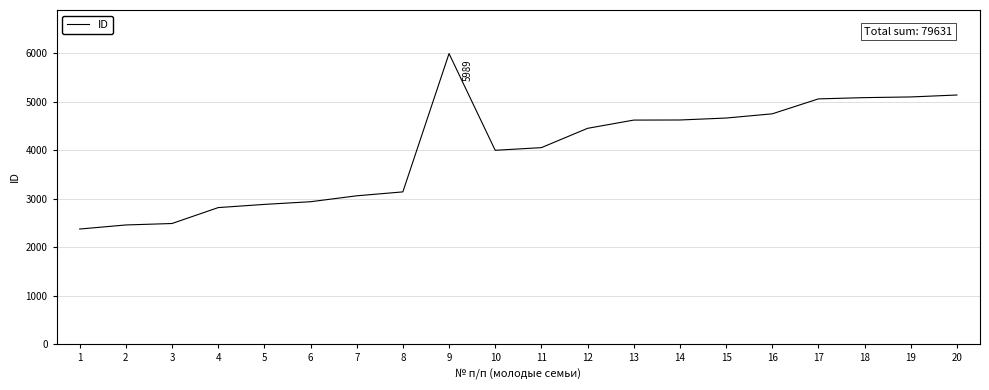

What is the minimum value shown in the chart?

2372